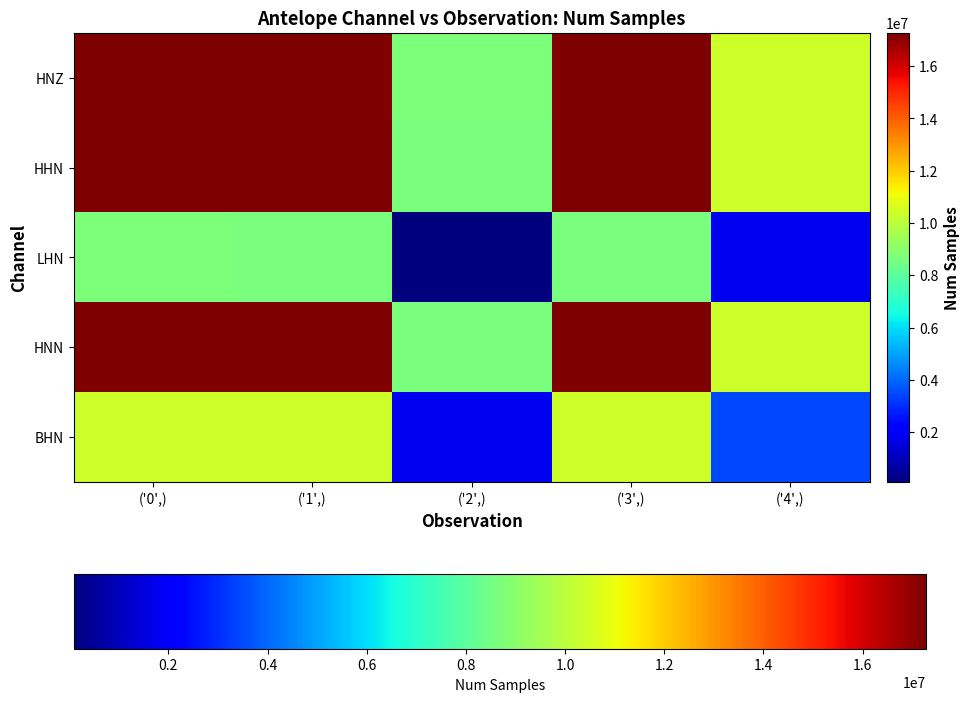

Which series has the largest total across all categories?

HNZ